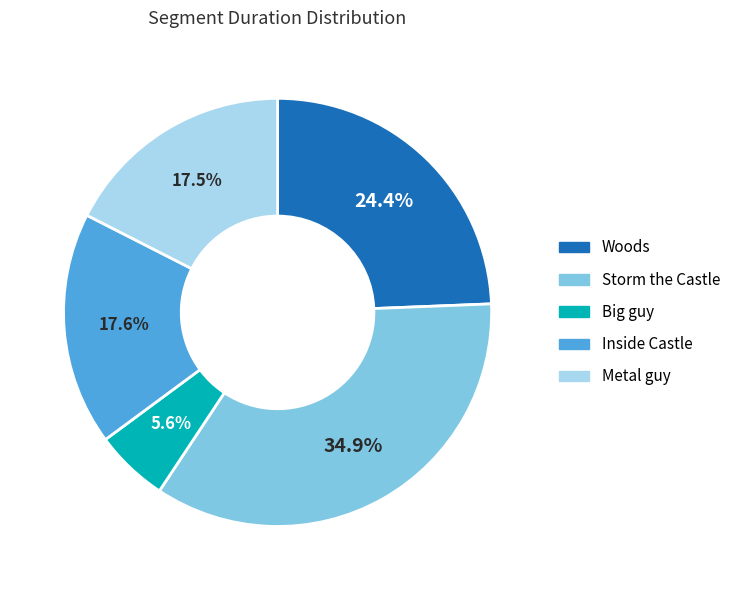

Is Woods the majority of the pie?

No